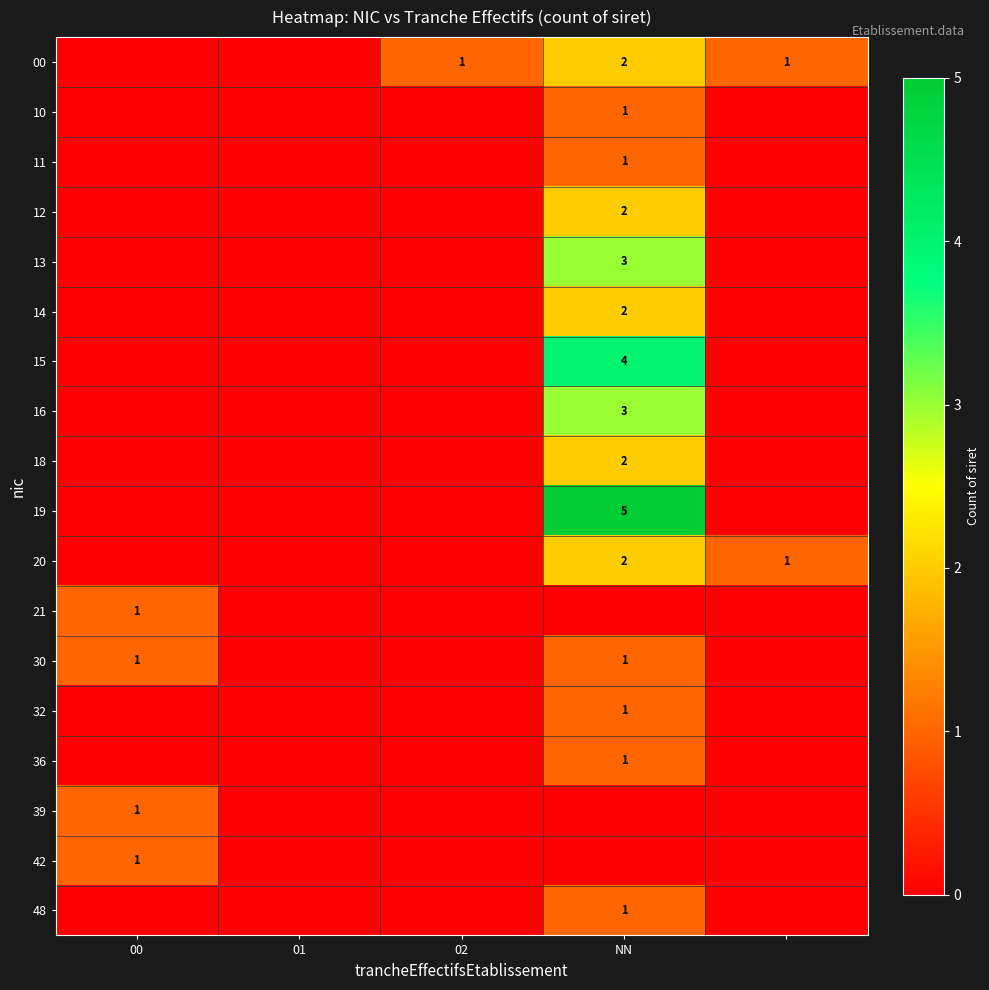

The value of 11 at NN is 1. True or false?

True